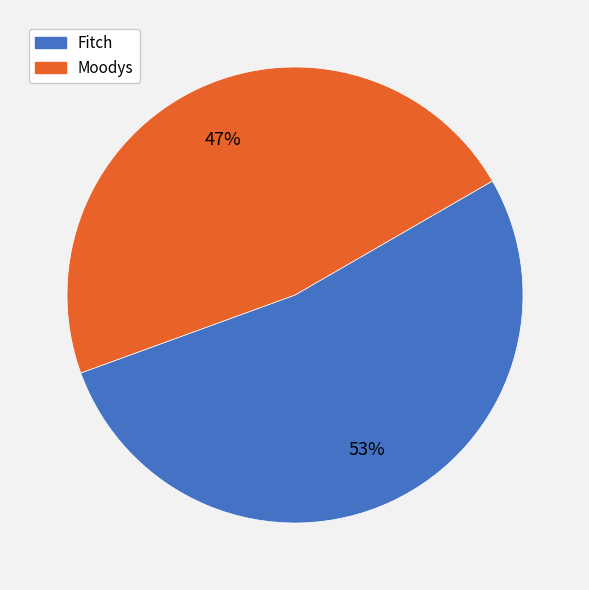

Rank the categories by value from highest to lowest.

Fitch, Moodys